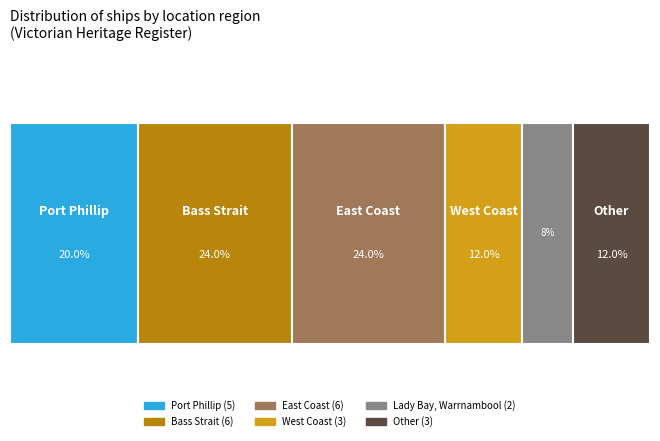

Which label corresponds to the largest value in the chart?

Bass Strait